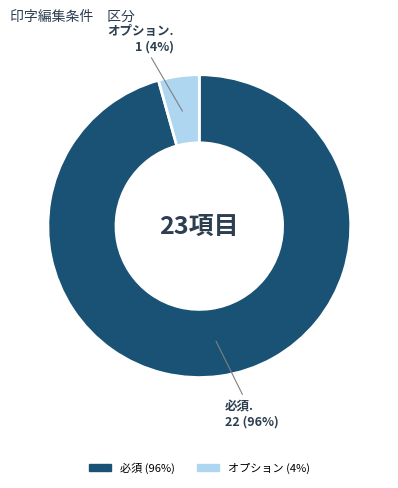

True or false: オプション accounts for 4% of the total.

True